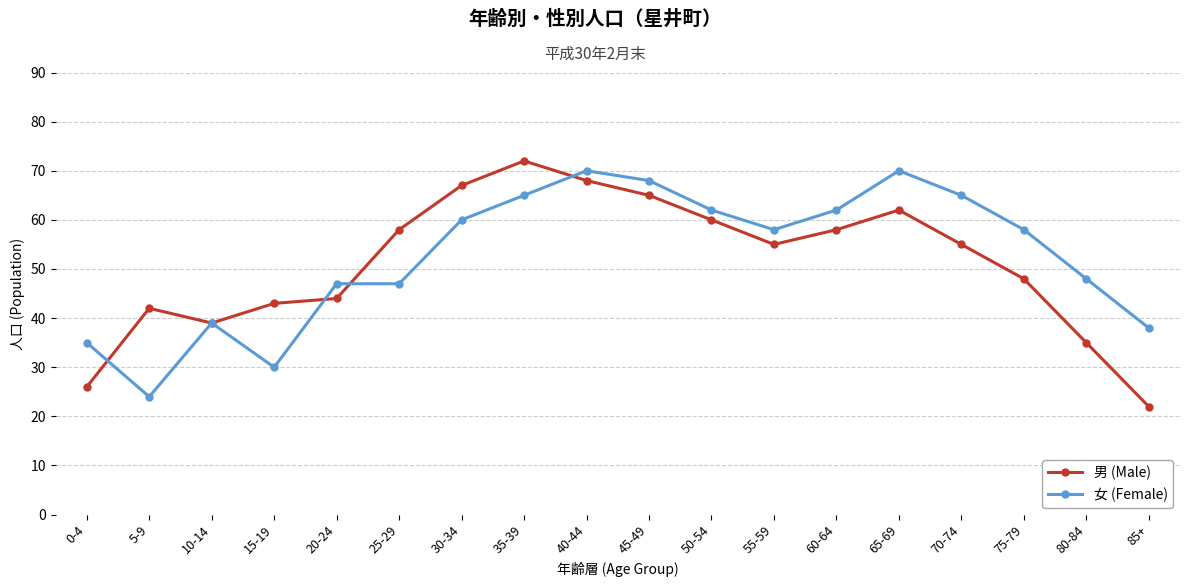

Which category has the highest value across all series?

35-39